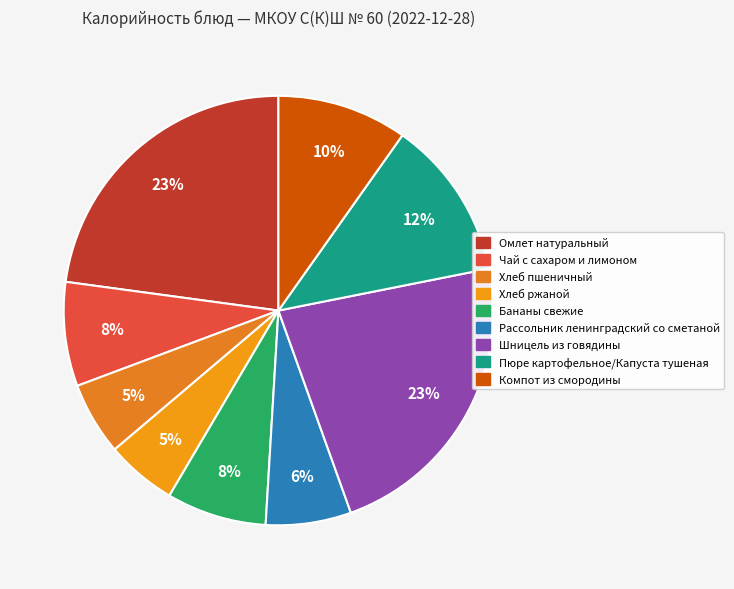

What is the largest slice in the pie chart?

Омлет натуральный